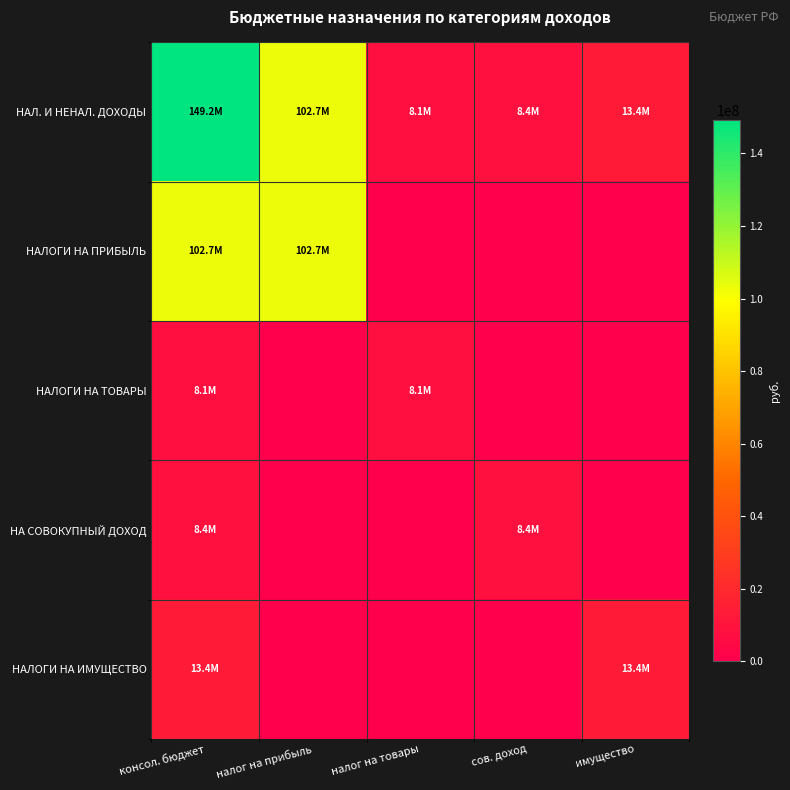

Reading right to left, list all the values displayed in this chart.

НАЛ. И НЕНАЛ. ДОХОДЫ: имущество=13449000	сов. доход=8372000	налог на товары=8117902	налог на прибыль=102732000	консол. бюджет=149202902
НАЛОГИ НА ПРИБЫЛЬ: имущество=0	сов. доход=0	налог на товары=0	налог на прибыль=102732000	консол. бюджет=102732000
НАЛОГИ НА ТОВАРЫ: имущество=0	сов. доход=0	налог на товары=8117902	налог на прибыль=0	консол. бюджет=8117902
НА СОВОКУПНЫЙ ДОХОД: имущество=0	сов. доход=8372000	налог на товары=0	налог на прибыль=0	консол. бюджет=8372000
НАЛОГИ НА ИМУЩЕСТВО: имущество=13449000	сов. доход=0	налог на товары=0	налог на прибыль=0	консол. бюджет=13449000